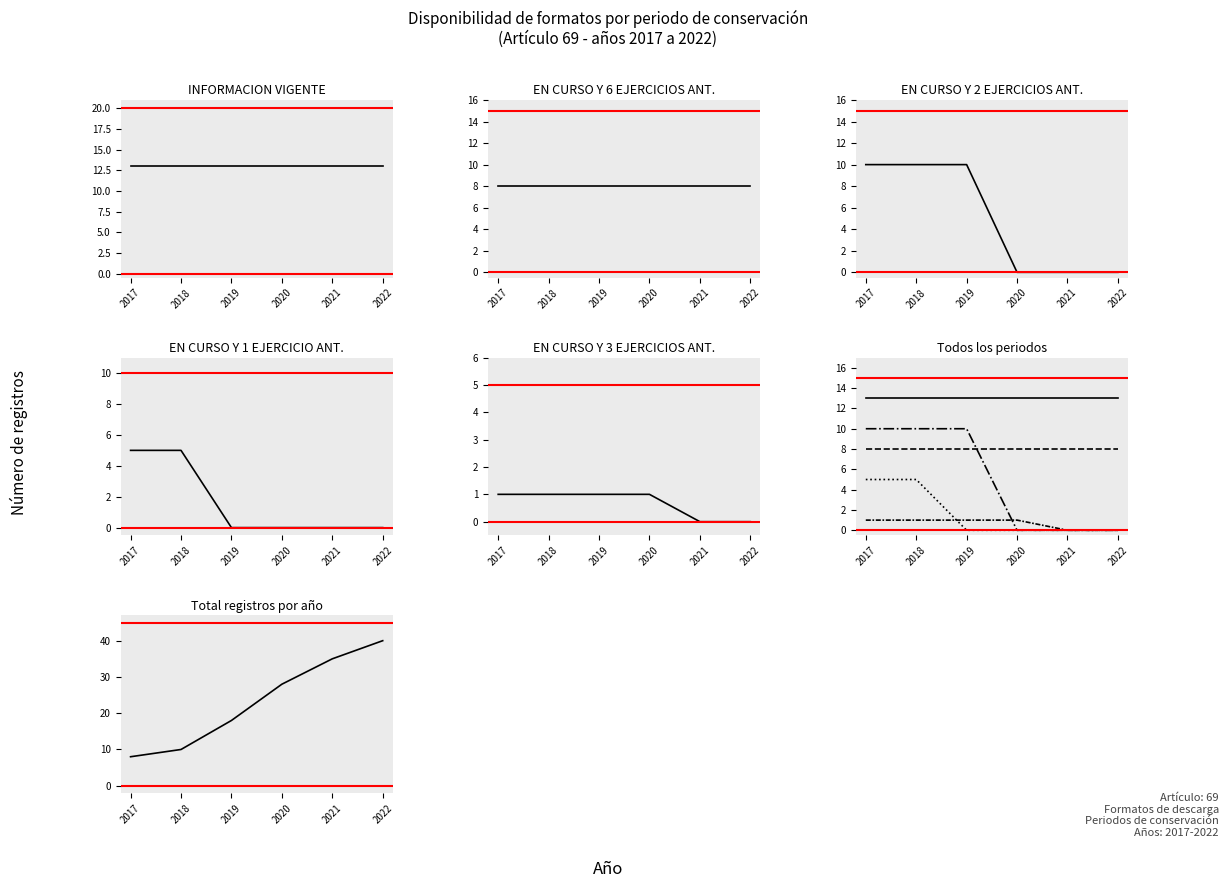

What is the difference between the Total registros por año values at 2019 and 2018?

8